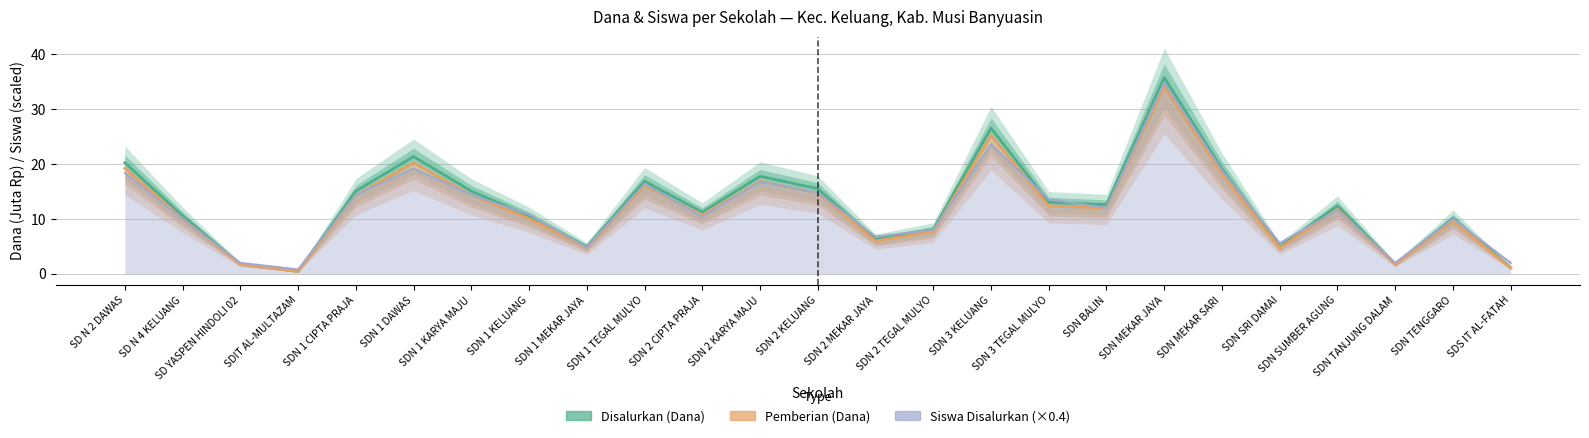

At which label does Pemberian (Dana) reach its minimum?

SDIT AL-MULTAZAM